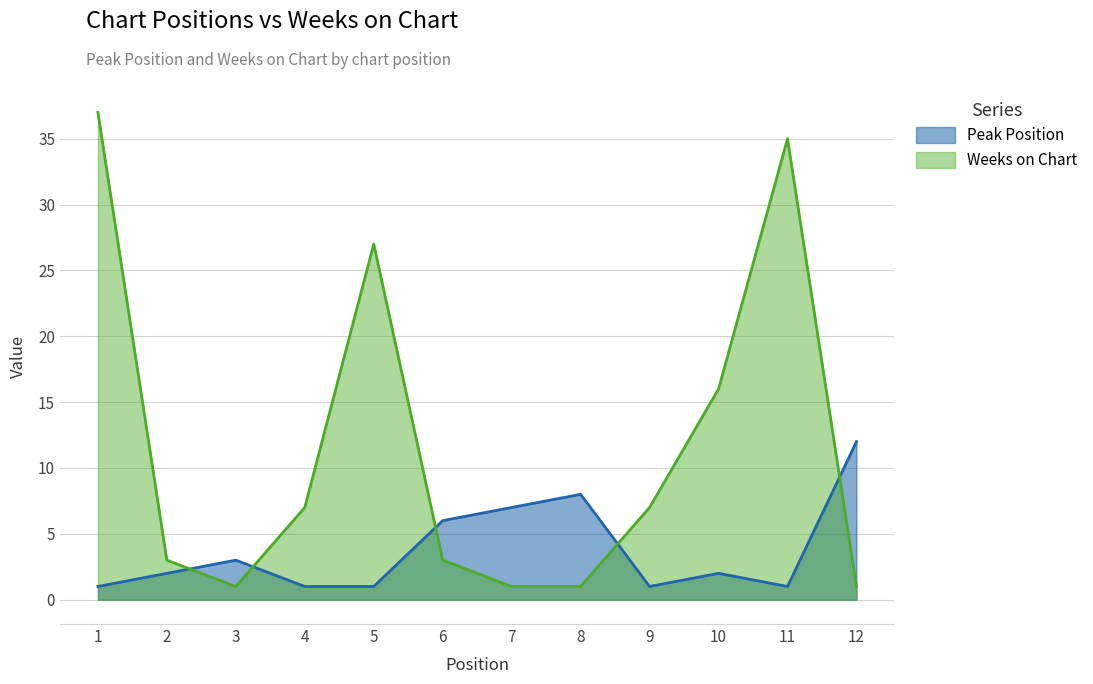

In Weeks on Chart, how many points are lower than both neighbors (excluding endpoints)?

1